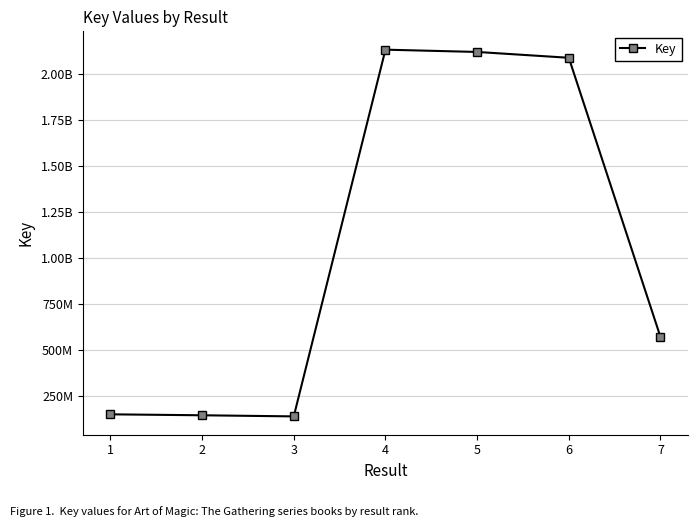

Does the chart have visible grid lines?

Yes